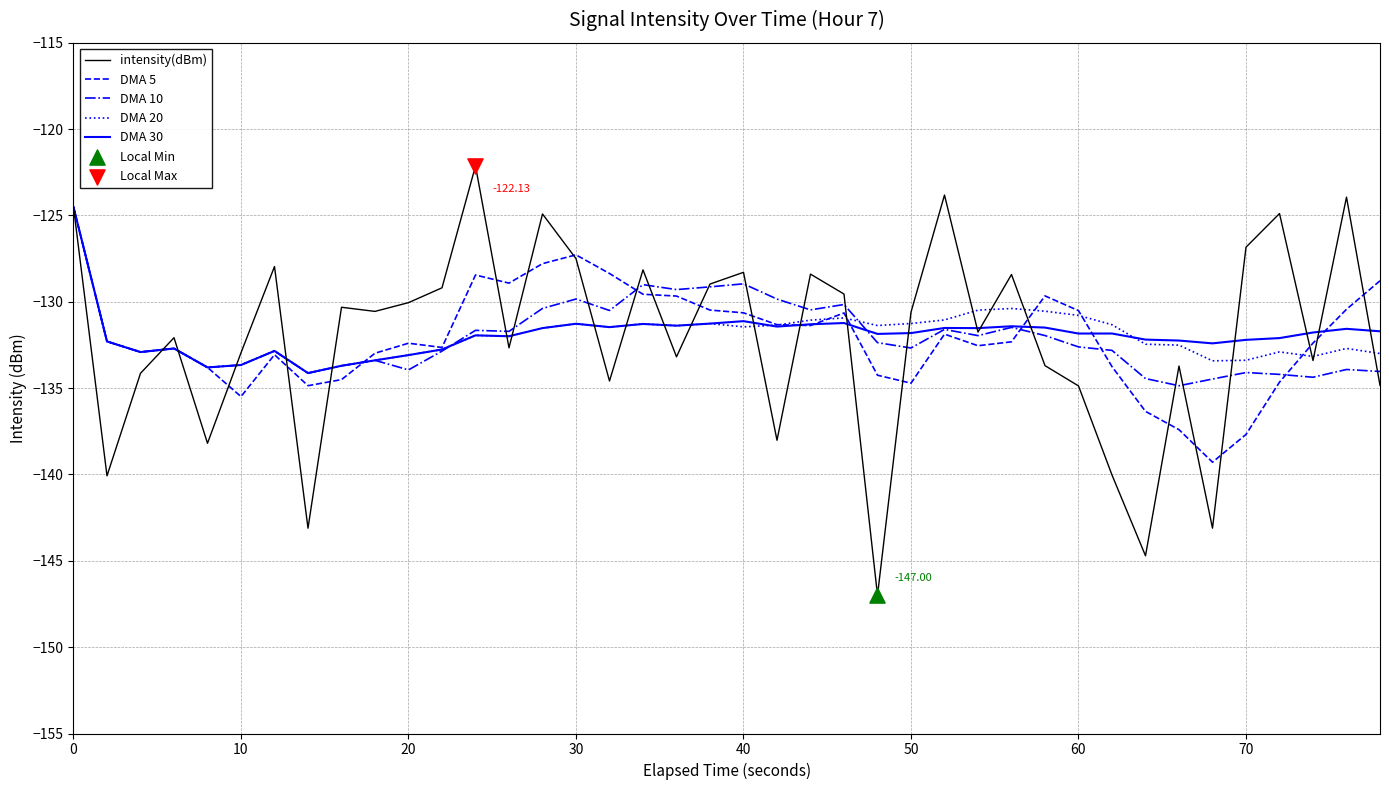

Which series has the largest range (max minus min)?

intensity(dBm)